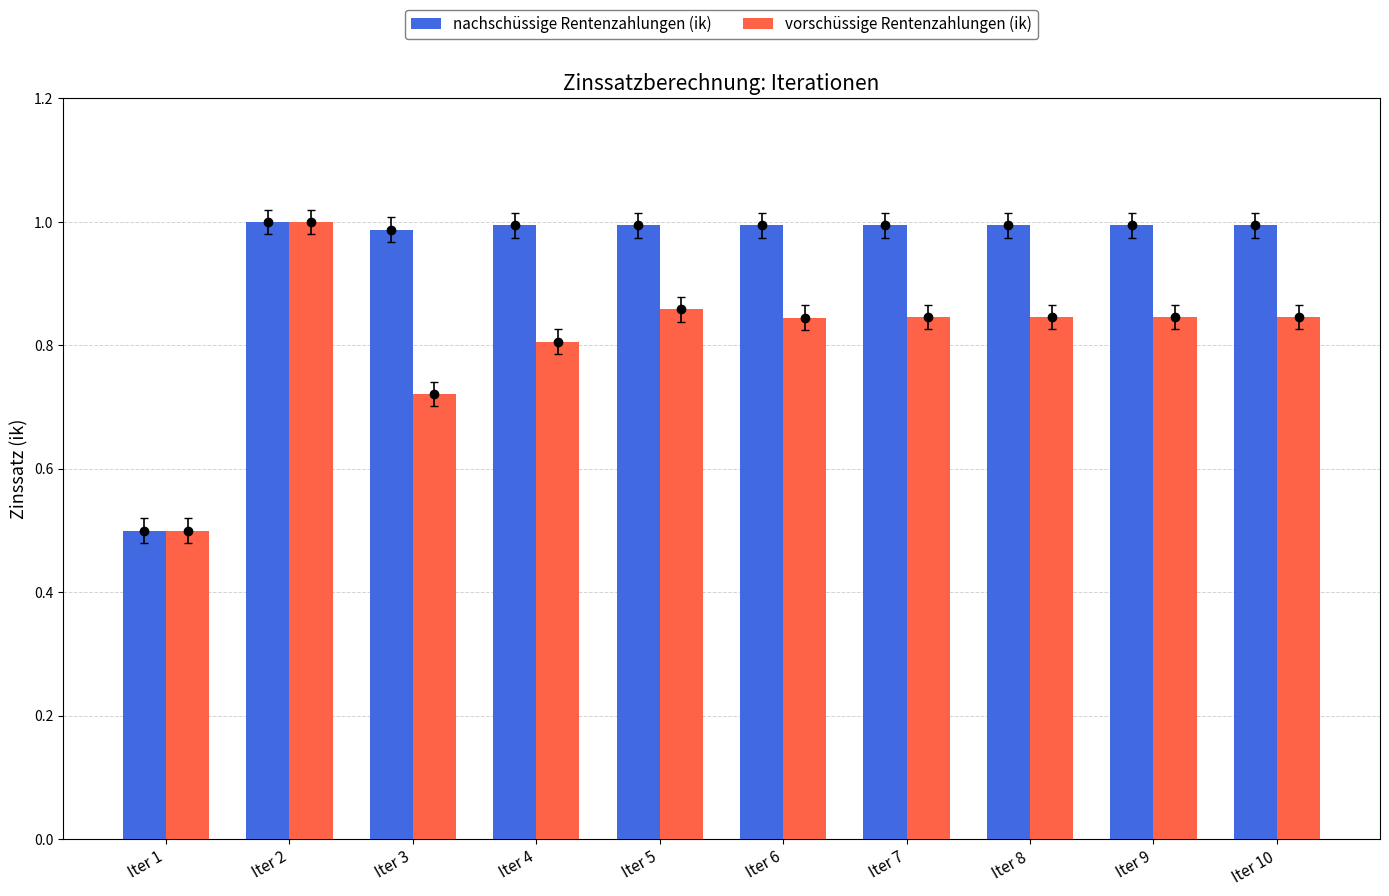

How many groups of bars are there?

10